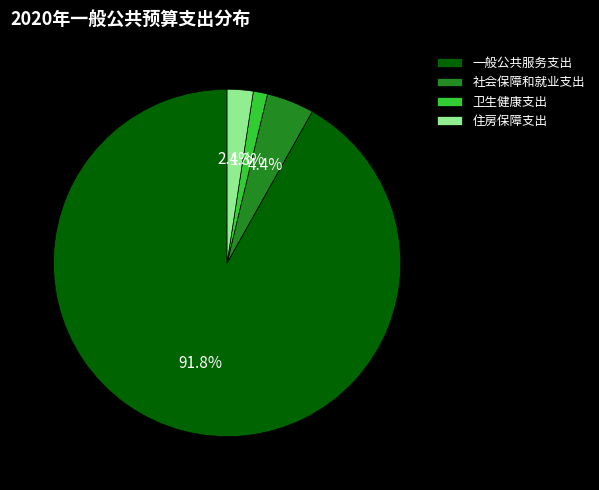

Rank the categories by value from lowest to highest.

卫生健康支出, 住房保障支出, 社会保障和就业支出, 一般公共服务支出